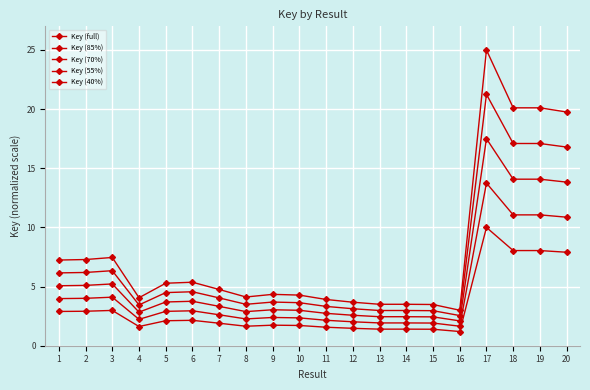

True or false: Key (40%) and Key (55%) cross at least once.

False